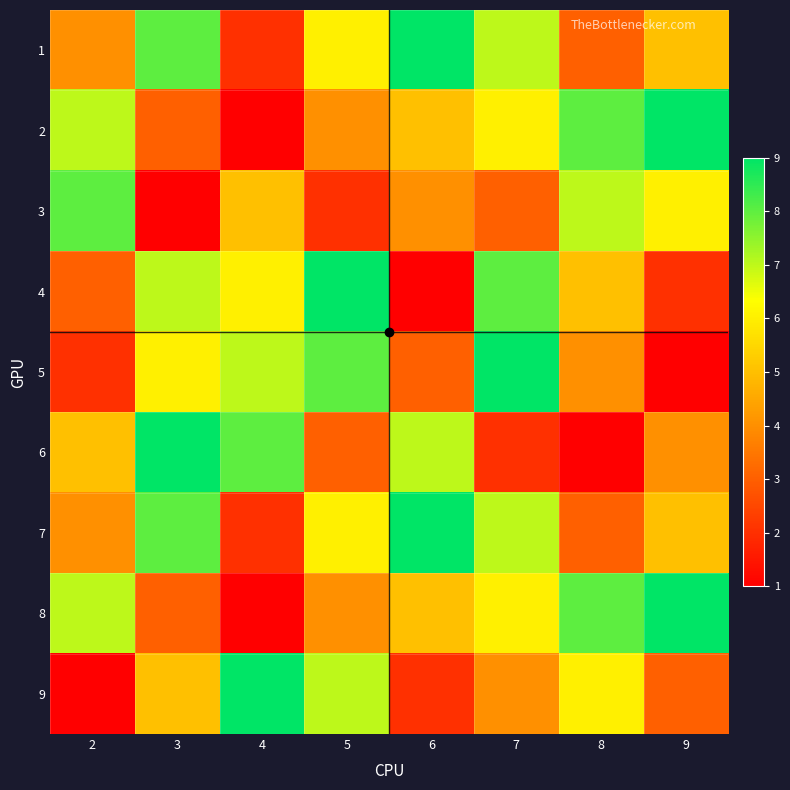

Rank the series at 7 from lowest to highest value.

6, 3, 9, 2, 8, 1, 7, 4, 5